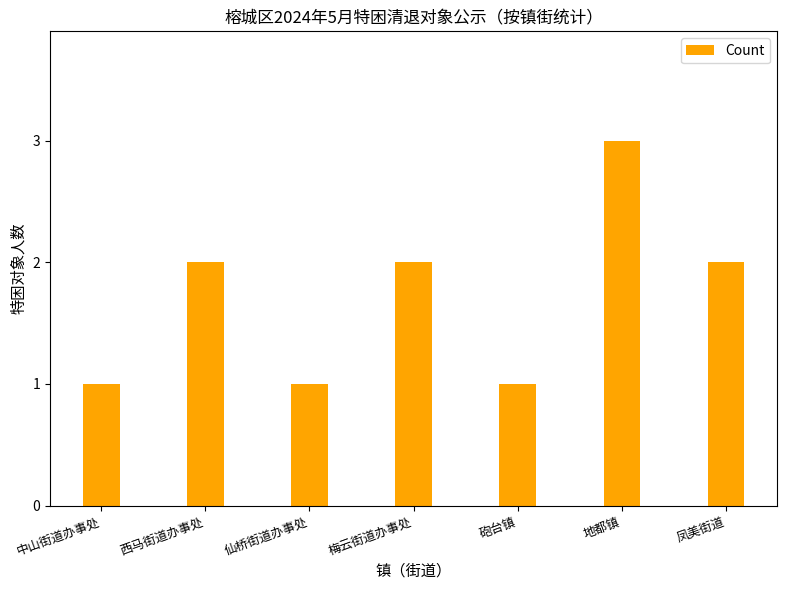

Is it true that the value at 梅云街道办事处 is 2?

True